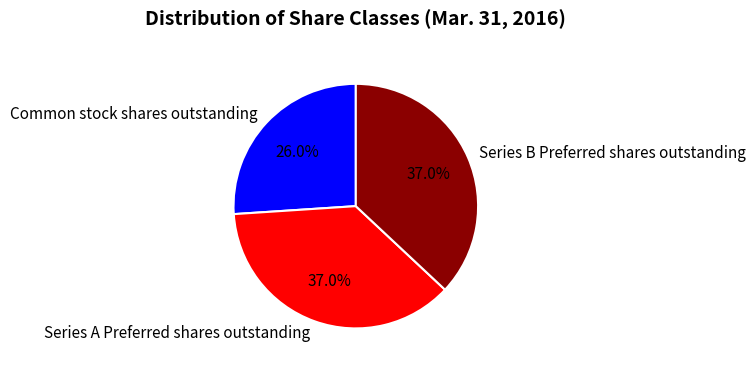

To the nearest percent, what is the difference between the largest and smallest slice percentages?

11%